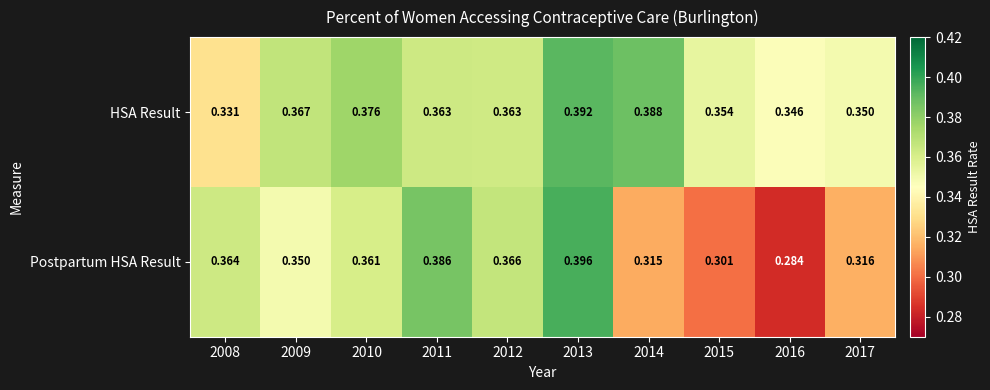

Which series has the widest spread of values?

Postpartum HSA Result